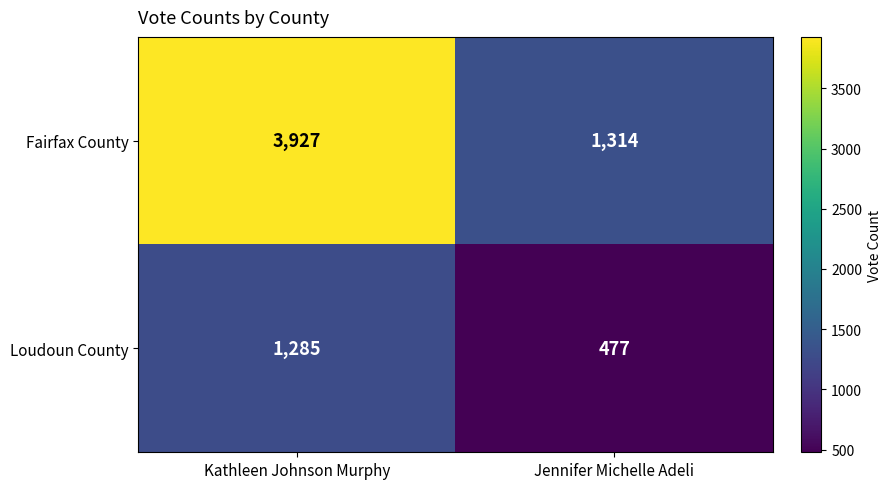

Which series has the largest range (max minus min)?

Fairfax County